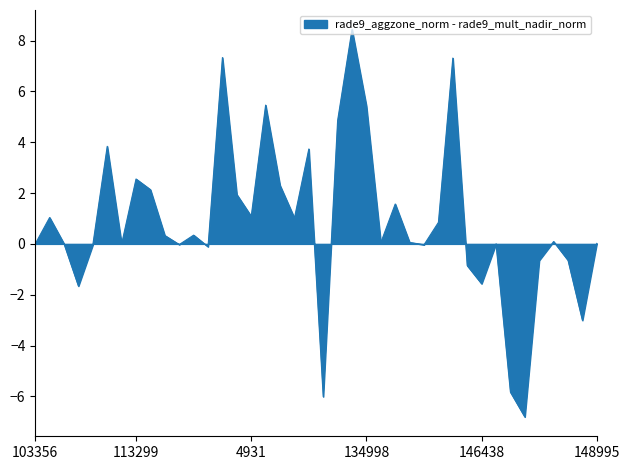

What is the greatest value displayed?

8.4